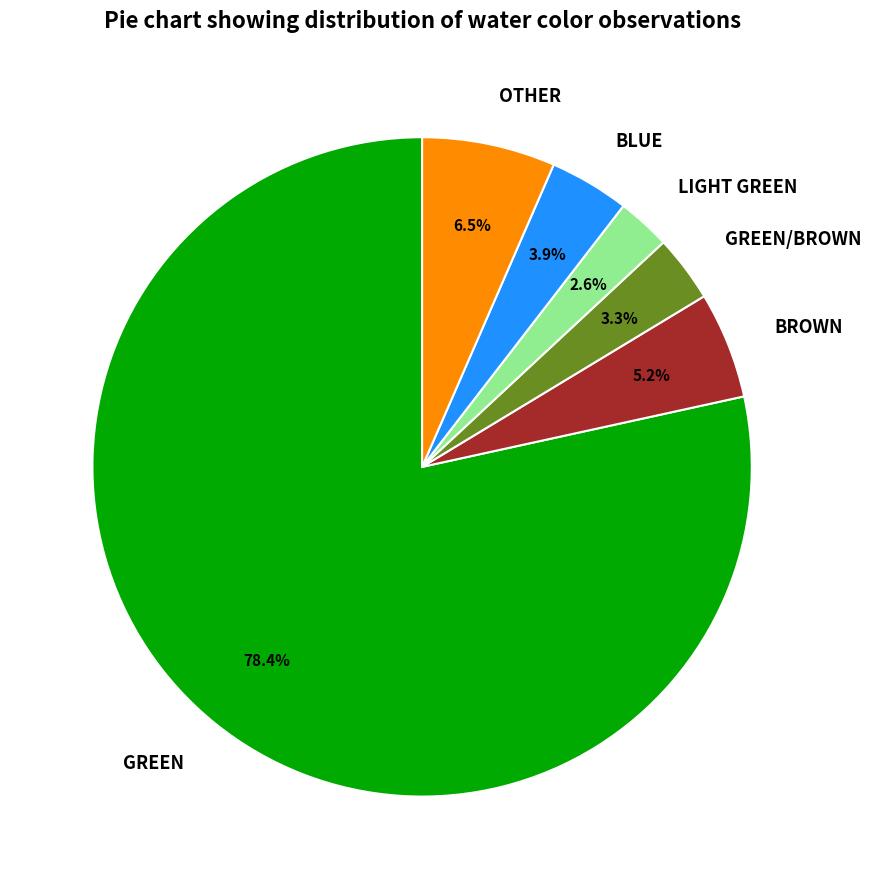

Is the sum of GREEN/BROWN and GREEN greater than half?

Yes